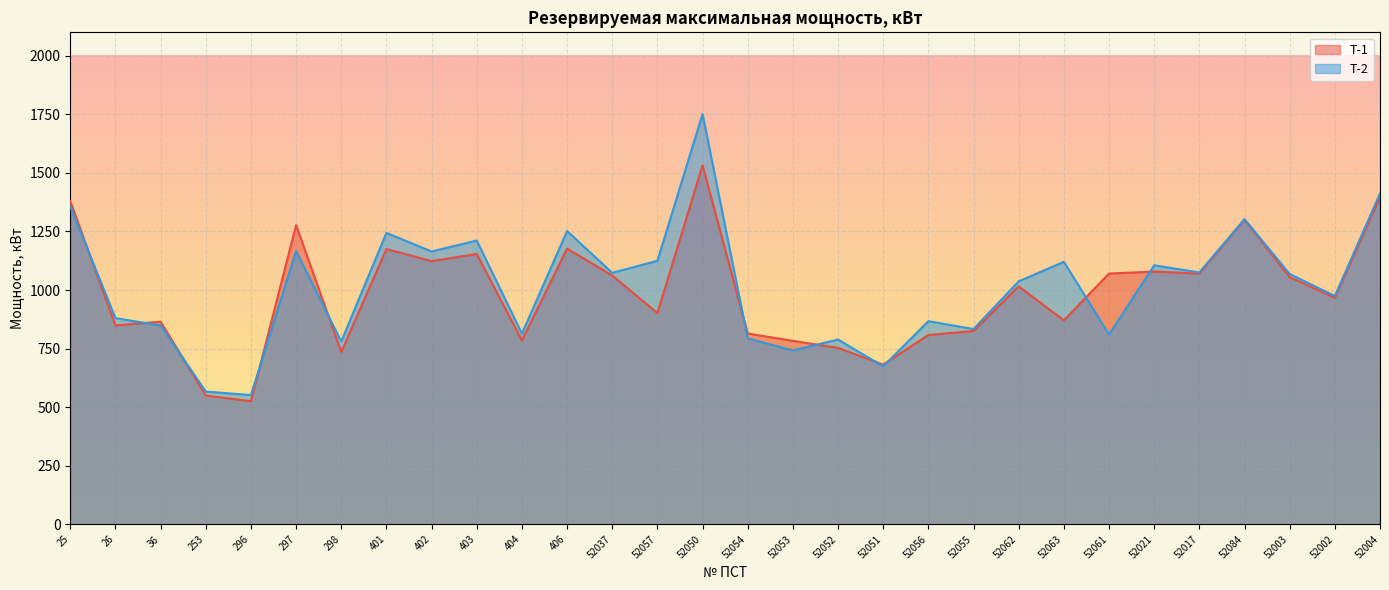

At how many categories does at least one series exceed 1672?

1